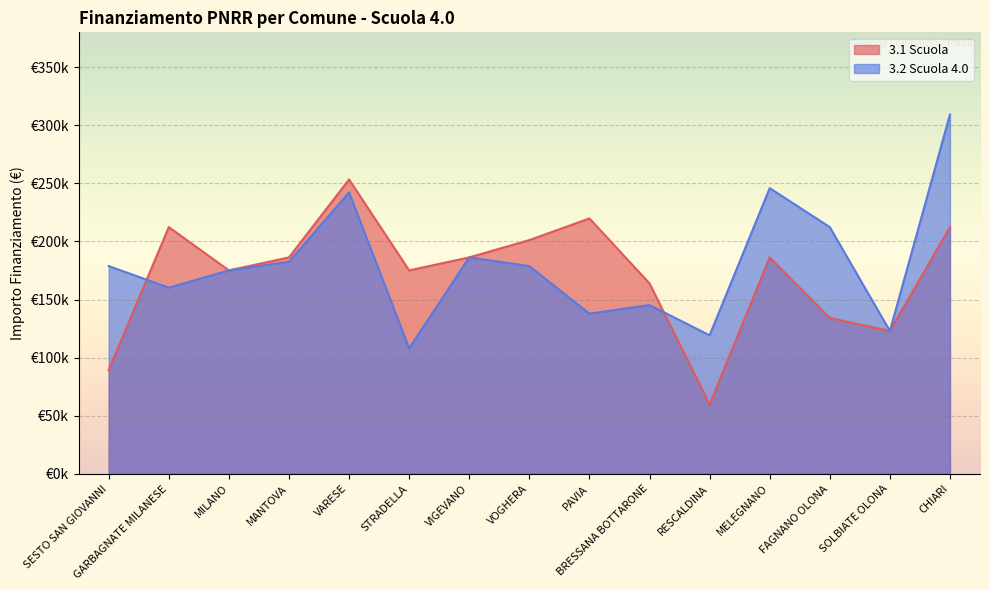

How many lines are shown in the chart?

2